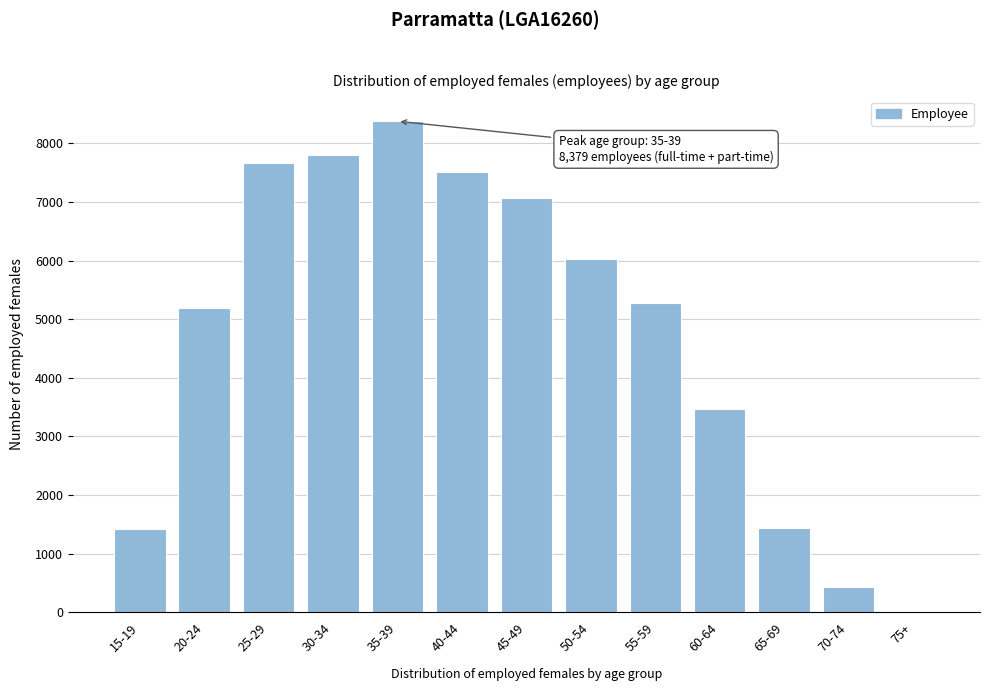

Is it true that the value at 55-59 is 1811?

False